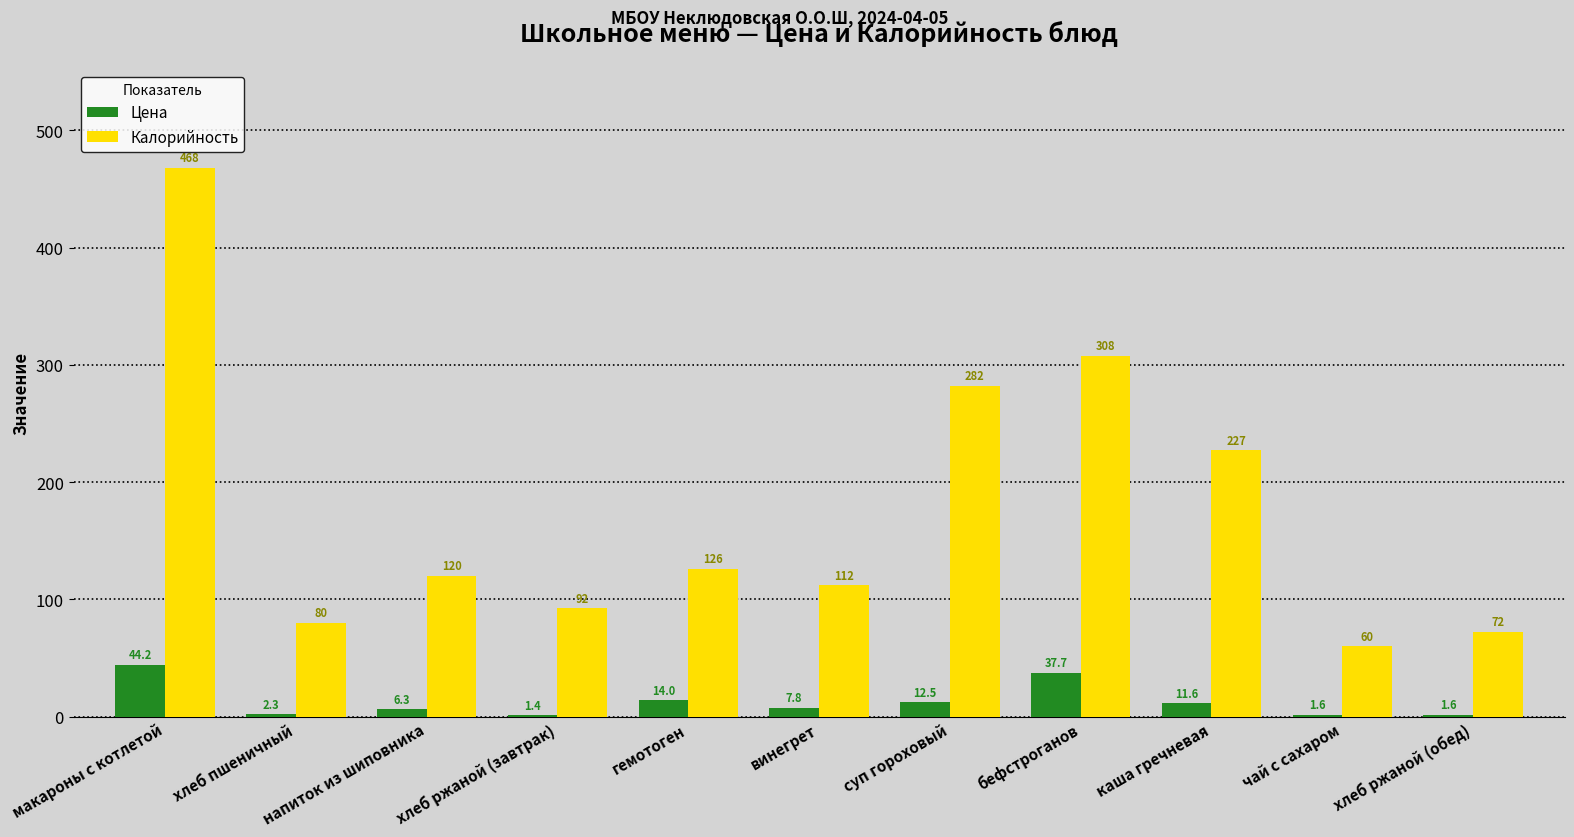

What is the total value across all series at хлеб пшеничный?

82.3